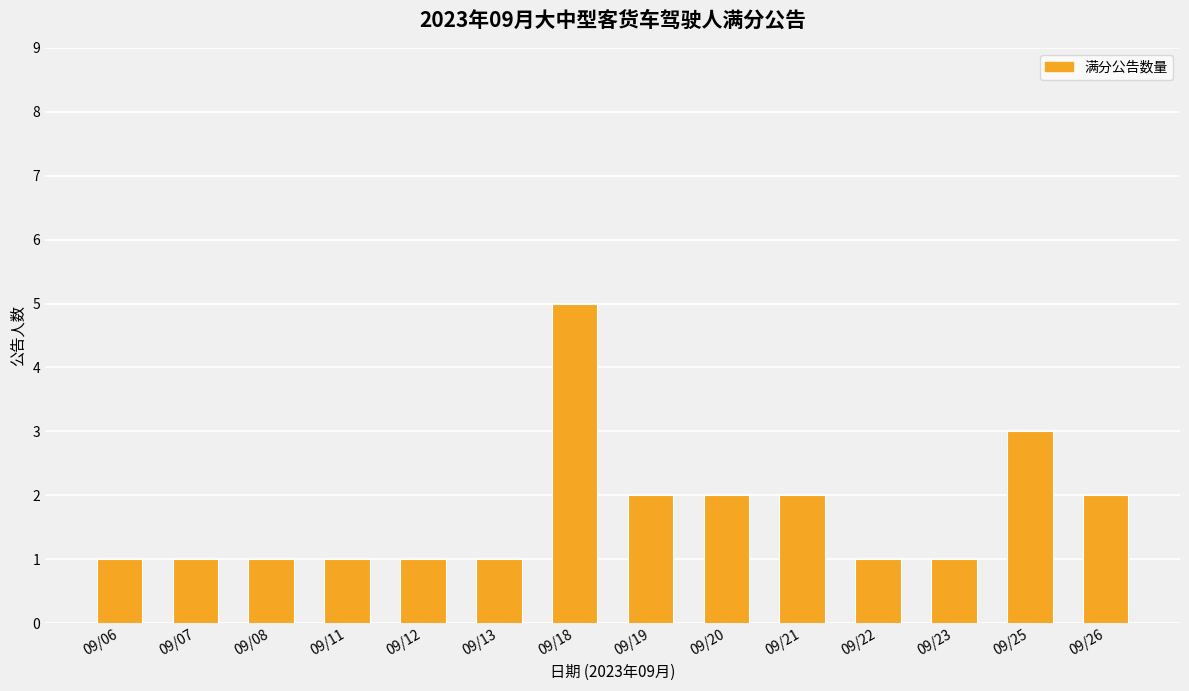

How many categories are shown in the chart?

14